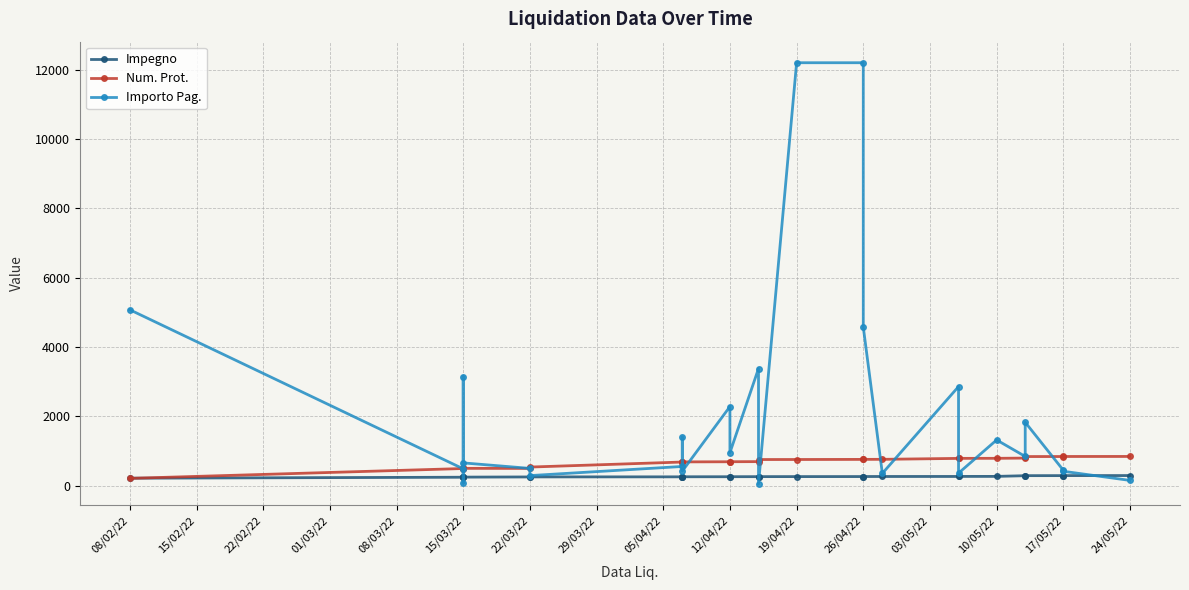

Is this an area chart (filled region under the line)?

No